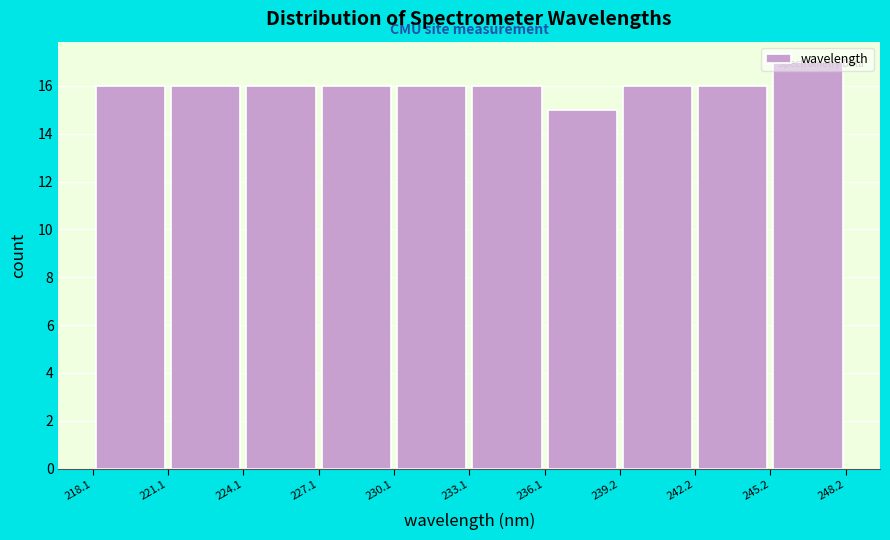

Reading left to right, transcribe this chart: for each bar, give the range it covers on the x-axis and its height. The values are not printed on the chart, so give them approximately, as read against the axis.

218.1 to 221.1: 16
221.1 to 224.1: 16
224.1 to 227.1: 16
227.1 to 230.1: 16
230.1 to 233.1: 16
233.1 to 236.1: 16
236.1 to 239.2: 15
239.2 to 242.2: 16
242.2 to 245.2: 16
245.2 to 248.2: 17